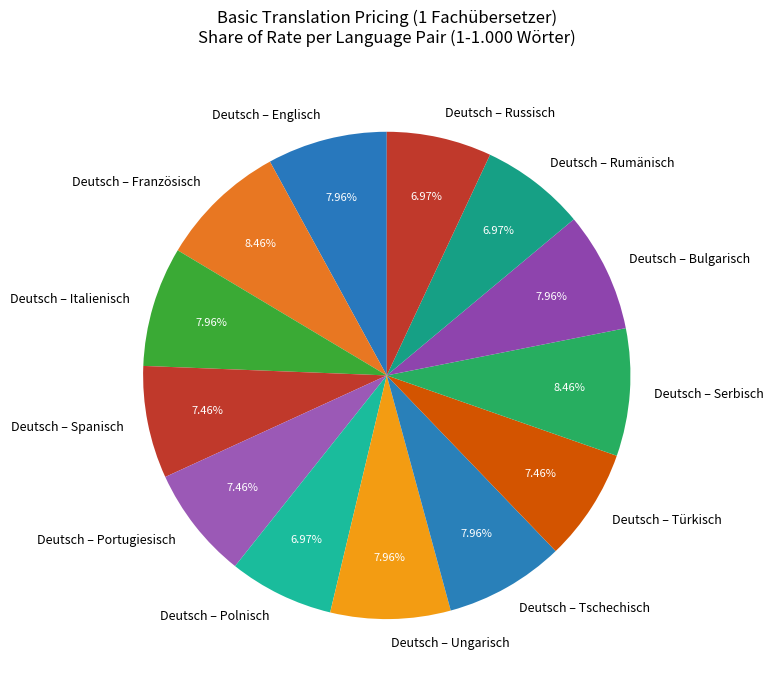

True or false: Deutsch – Englisch accounts for 1% of the total.

False